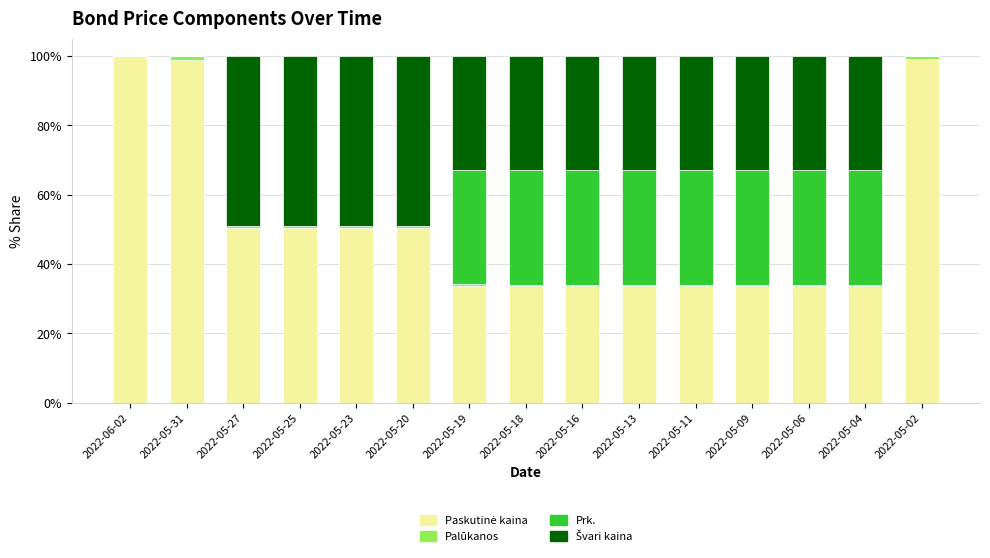

What is the total value across all series at 2022-06-02?

100.0